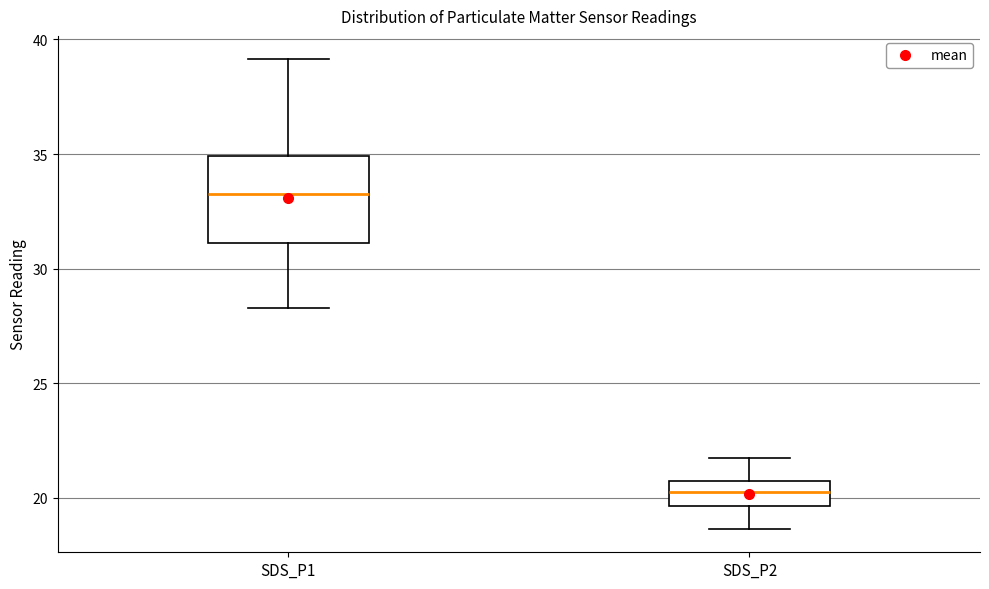

Reading left to right, transcribe this box plot: for each box, give where its median line is, the range the box spans, and where its two whiskers end, as read against the y-axis. The values are not printed on the chart, so give them approximately, as read against the axis.

SDS_P1: median 33.5, box 31.0 to 35.0, whiskers 28.5 to 39.0
SDS_P2: median 20.5 (inside the box), box 19.5 to 20.5, whiskers 18.5 to 22.0